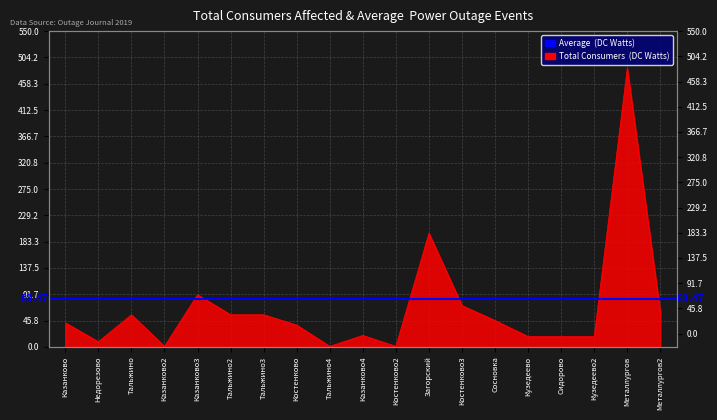

Reading left to right, extract all data points from this chart.

42	9	56	1	91	56	56	38	1	20	1	198	72	46	18	18	18	485	60